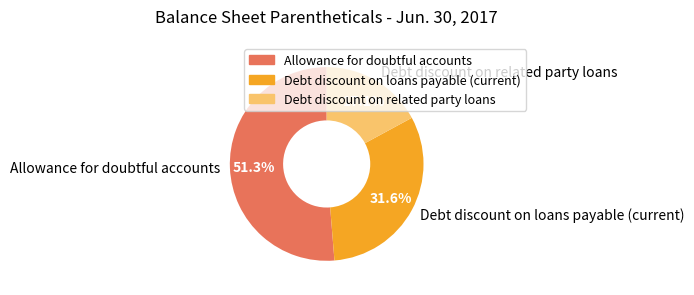

To the nearest percent, what is the difference between the Debt discount on loans payable (current) and Allowance for doubtful accounts slice percentages?

20%